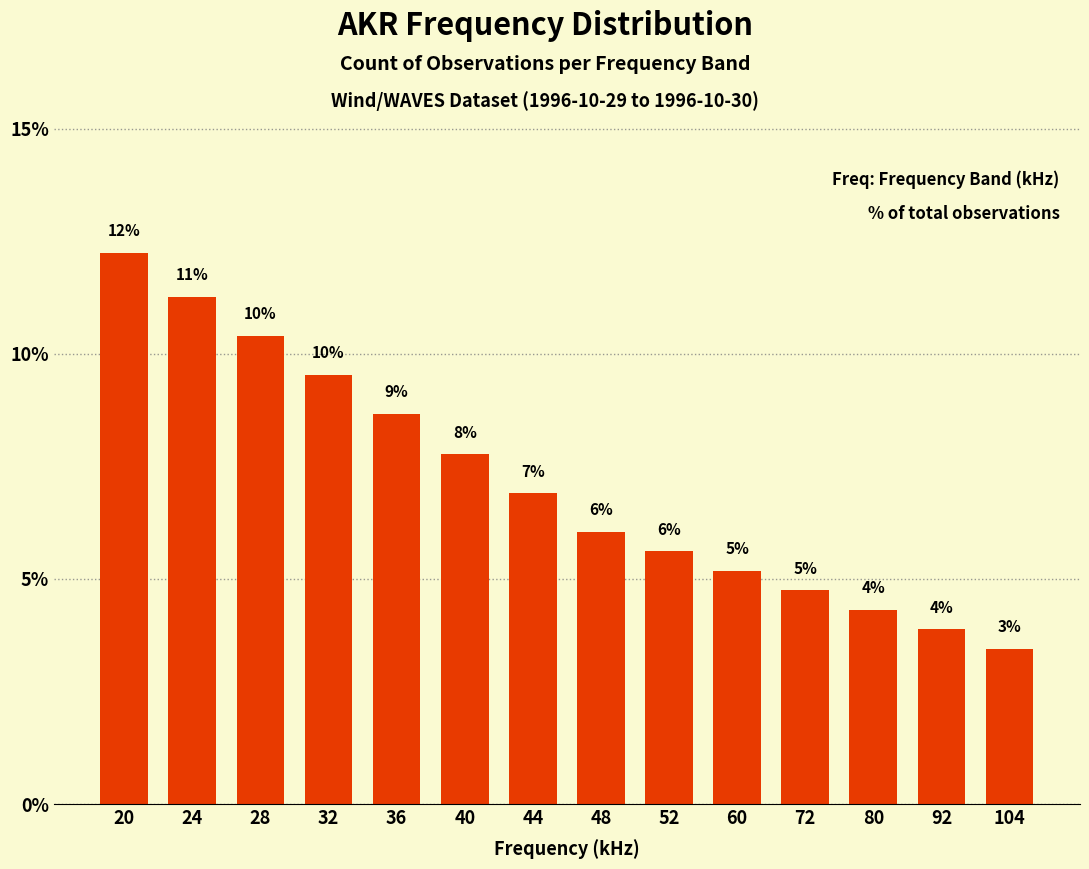

How many bars are there in total?

14